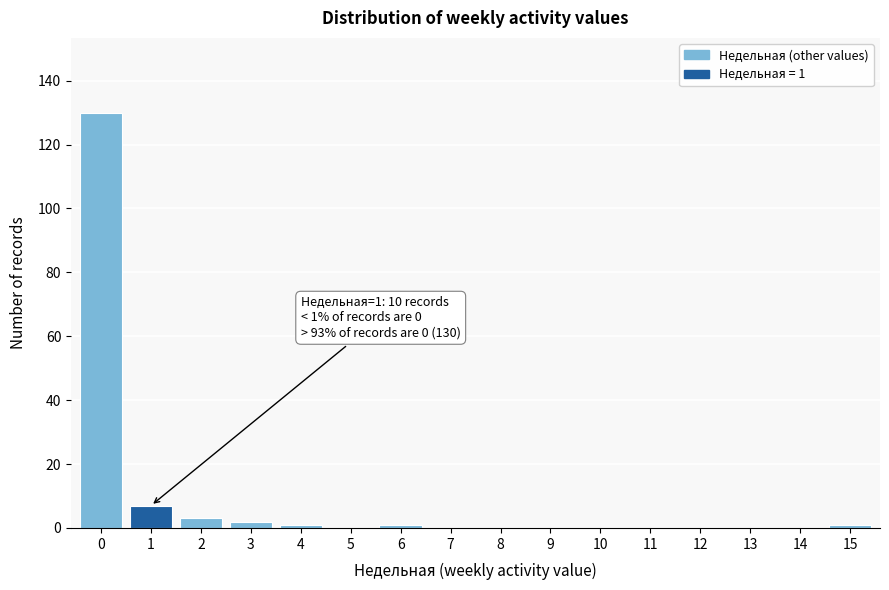

Reading left to right, what are all the values shown in this chart?

0=130	1=7	2=3	3=2	4=1	5=0	6=1	7=0	8=0	9=0	10=0	11=0	12=0	13=0	14=0	15=1